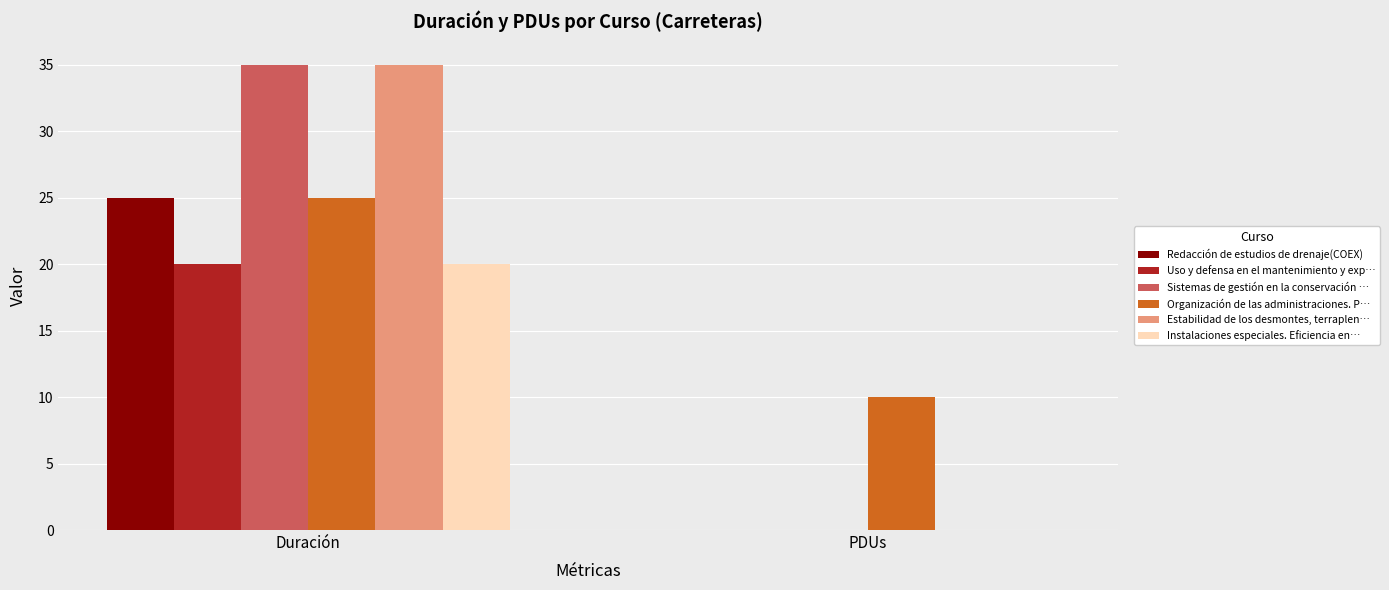

What is the total value across all series at PDUs?

10